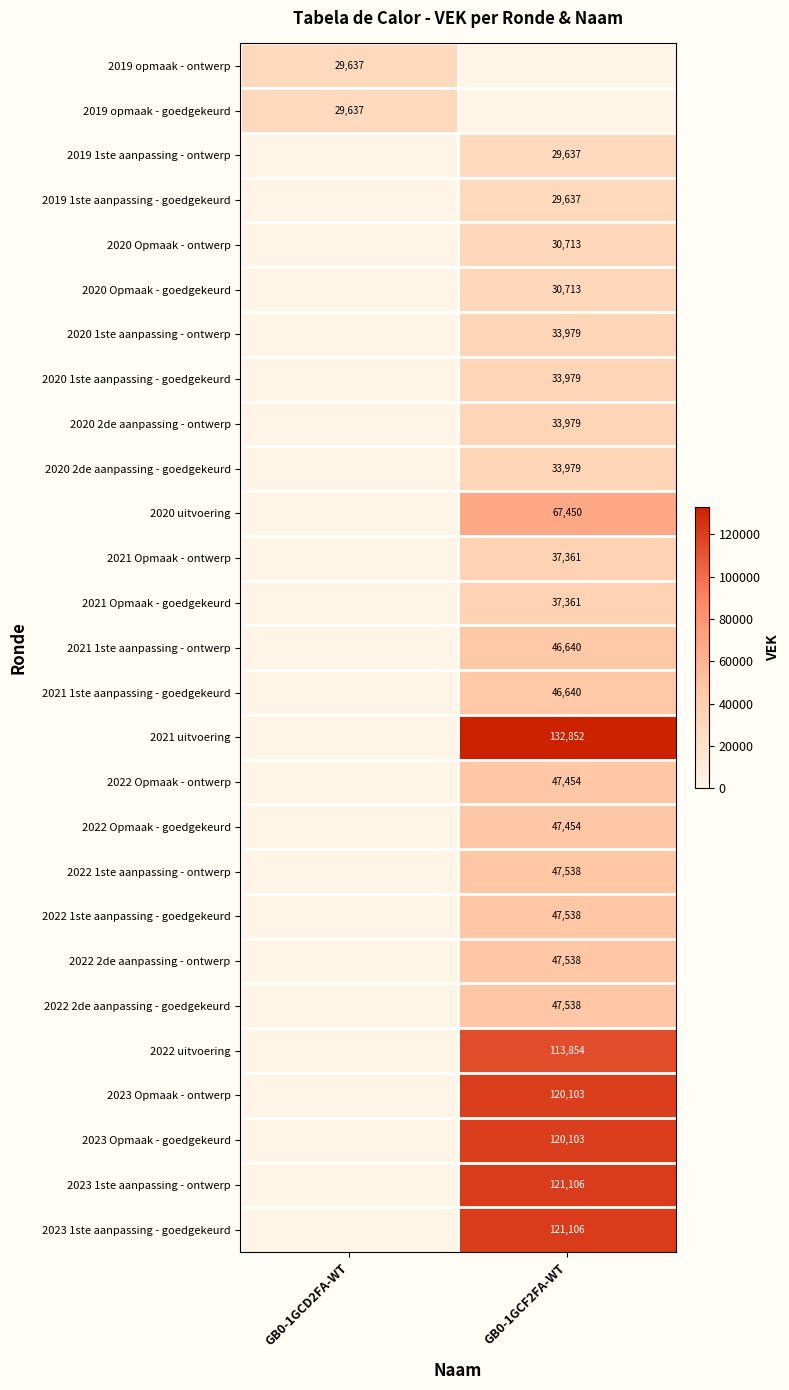

The 2022 1ste aanpassing - goedgekeurd series shows 66927 at GB0-1GCF2FA-WT. True or false?

False